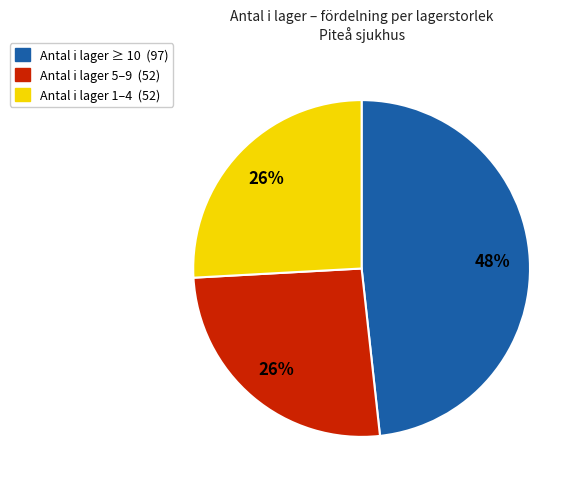

To the nearest percent, what is the average slice percentage?

33%